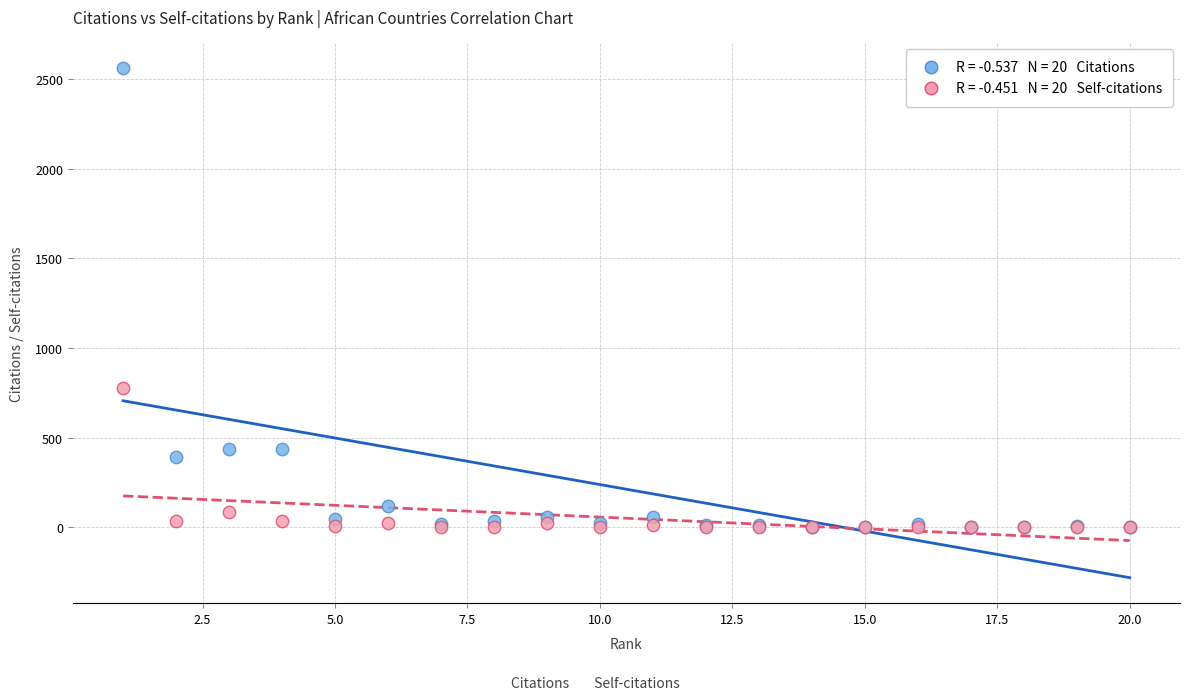

Across all series, what Y value is closest to 1281?

776